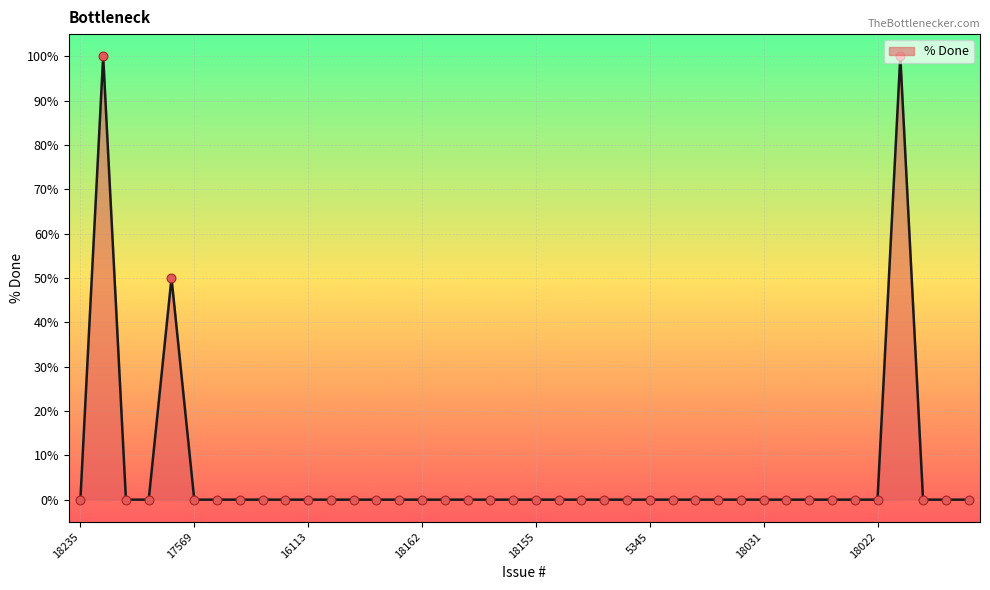

What is the maximum value shown in the chart?

100